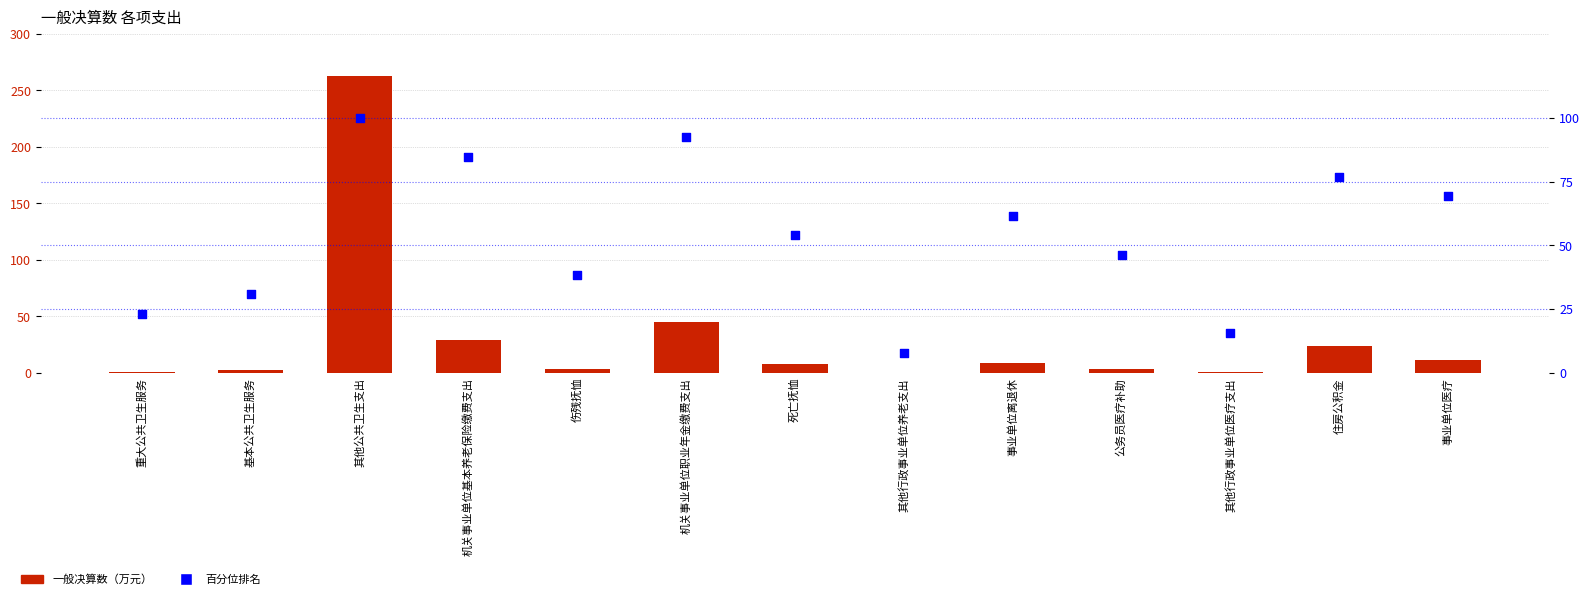

At how many categories does at least one series exceed 147?

1